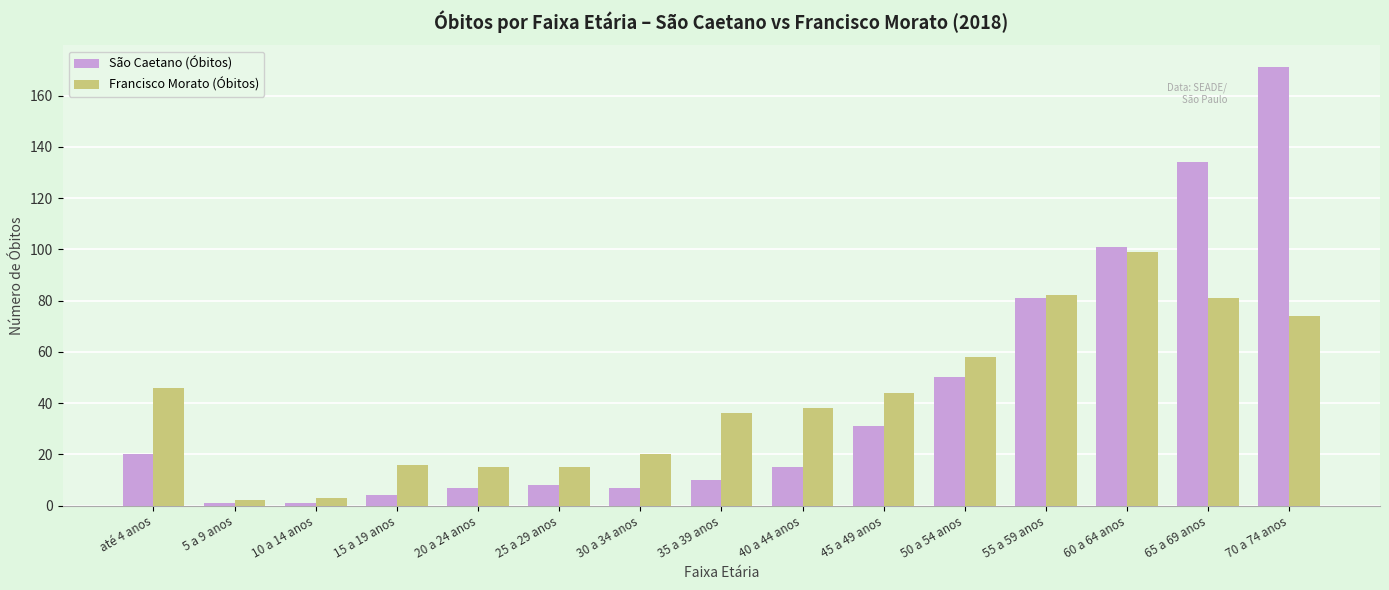

List the series in order of their peak value, highest first.

São Caetano (Óbitos), Francisco Morato (Óbitos)